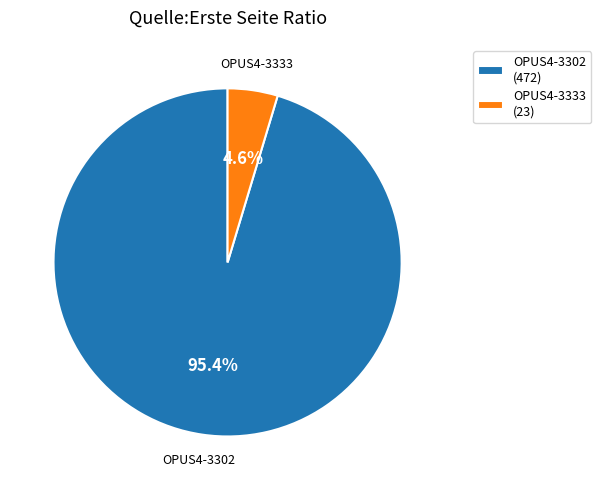

To the nearest percent, what is the difference between the OPUS4-3302 and OPUS4-3333 slice percentages?

91%